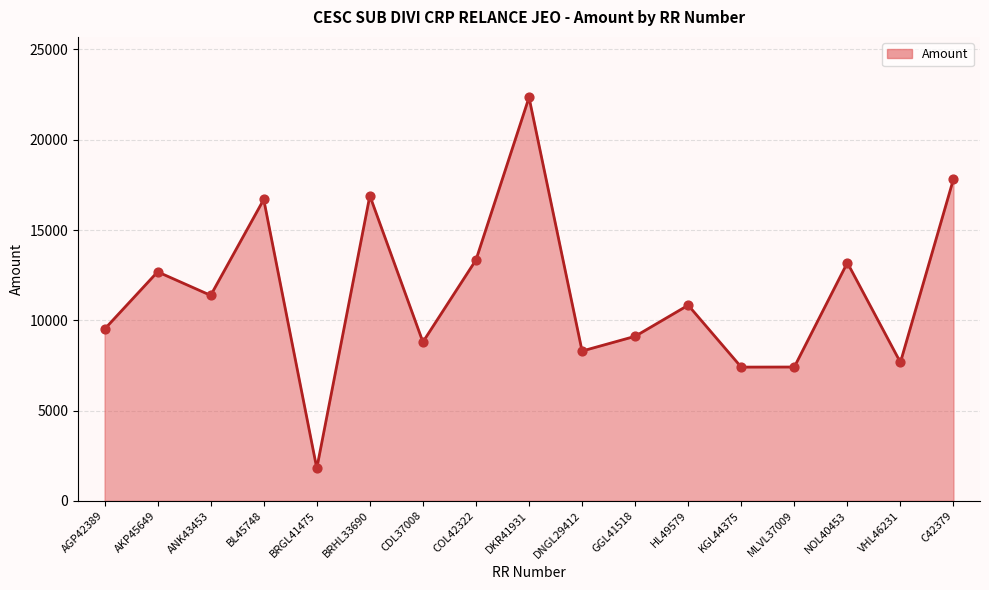

What is the change in value from BRHL33690 to COL42322?

-3559